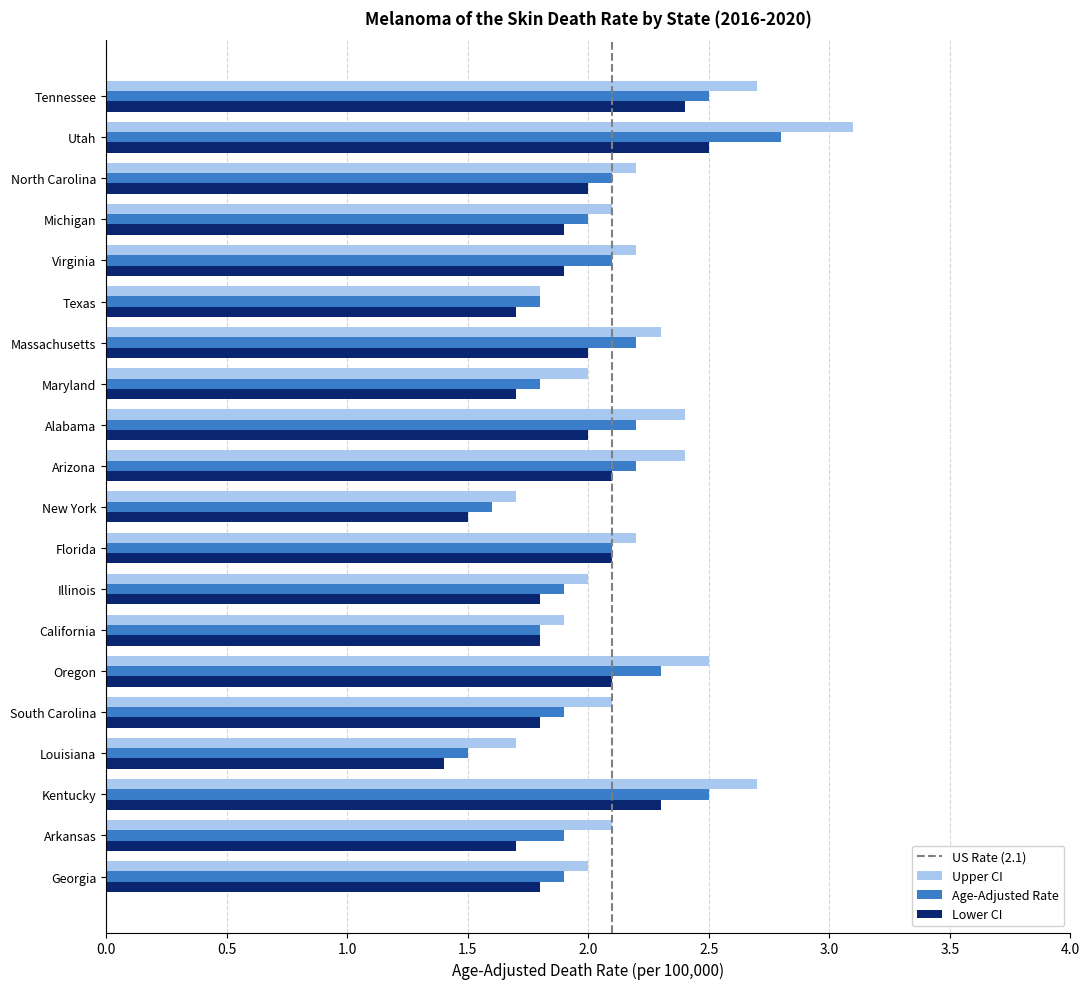

Read the Upper CI value at New York.

1.7